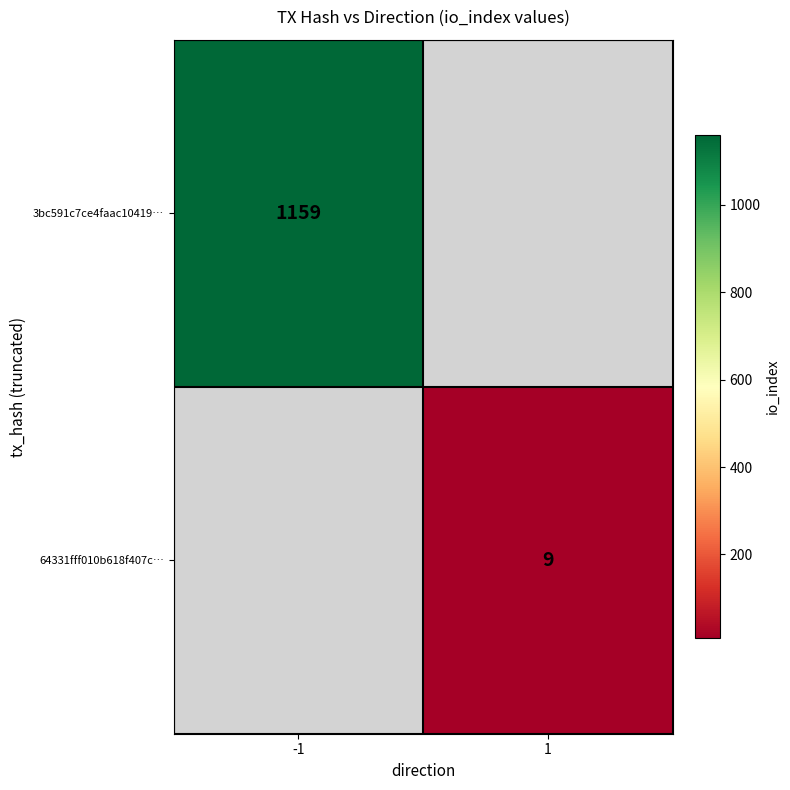

The value of 64331fff010b618f407c… at 1 is 9. True or false?

True